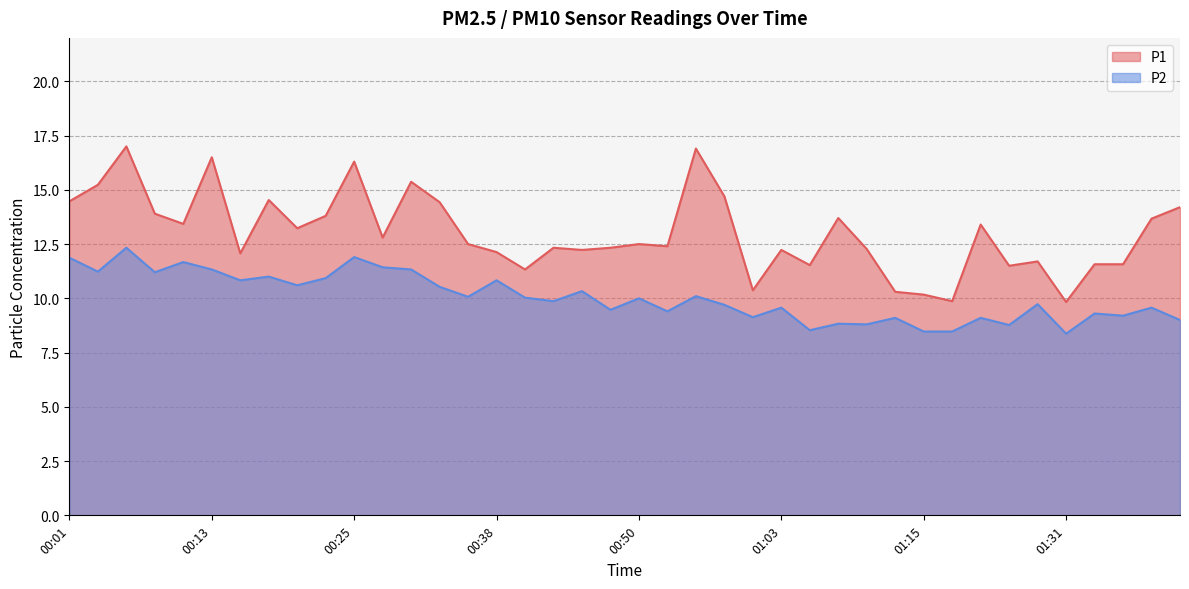

List the series in order of their overall mean, lowest first.

P2, P1